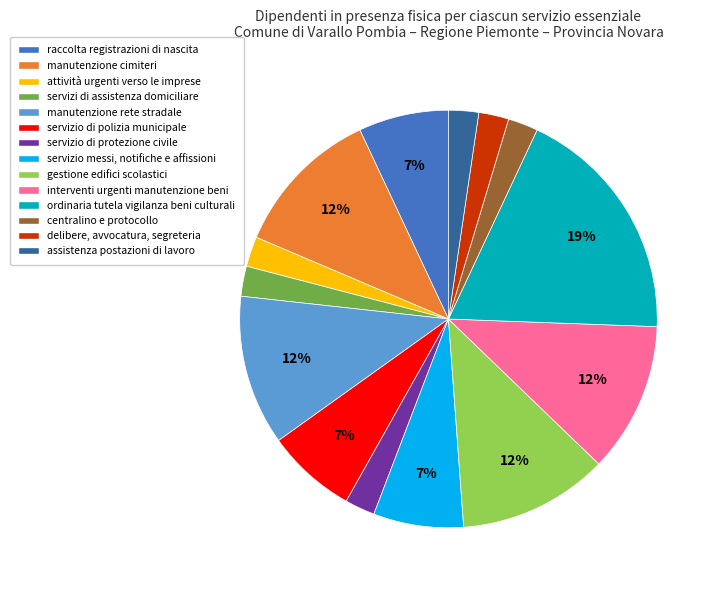

What percentage is the assistenza postazioni di lavoro slice, to the nearest percent?

2%